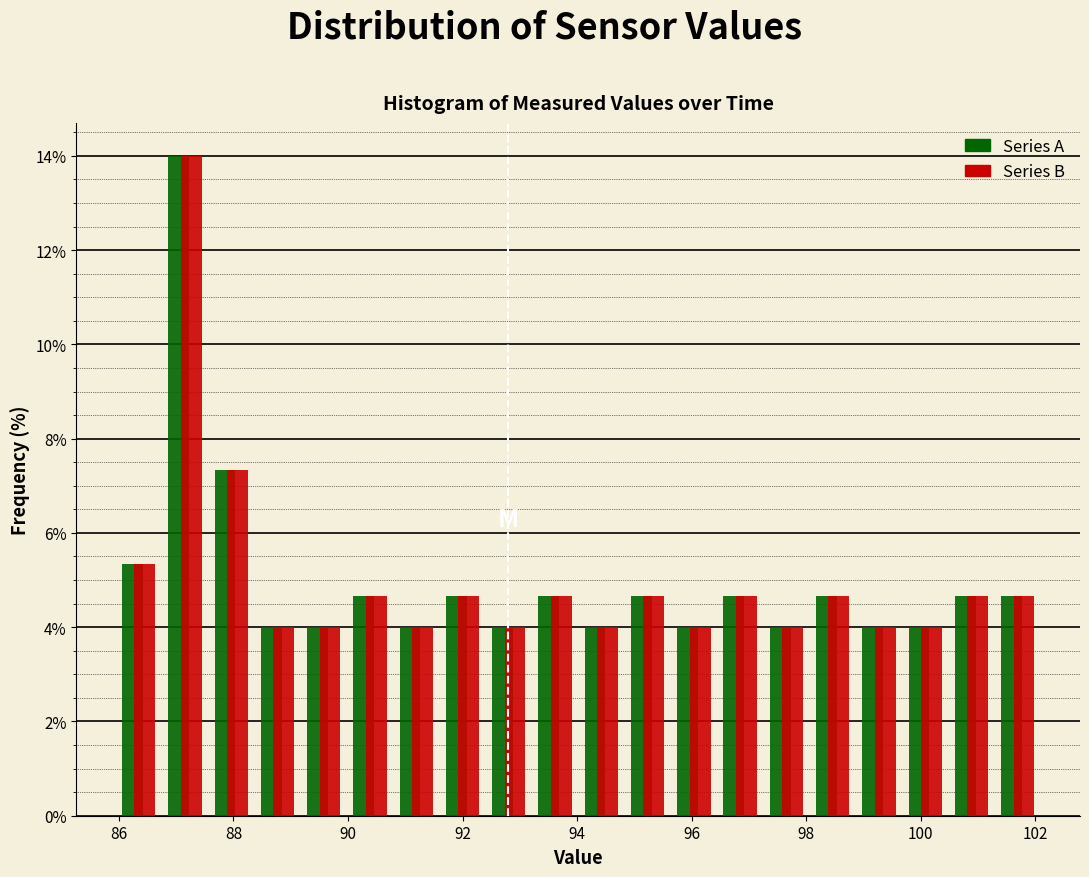

Reading left to right, list every range on the x-axis with the height of the bar of each series over it. Neither the bar edges nor the heights are printed on the chart, so give them approximately, as read against the axes.

86.0 to 86.8: Series A=5.4	Series B=5.4
86.8 to 87.6: Series A=14.0	Series B=14.0
87.6 to 88.4: Series A=7.4	Series B=7.4
88.4 to 89.2: Series A=4.0	Series B=4.0
89.2 to 90.0: Series A=4.0	Series B=4.0
90.0 to 90.8: Series A=4.6	Series B=4.6
90.8 to 91.6: Series A=4.0	Series B=4.0
91.6 to 92.4: Series A=4.6	Series B=4.6
92.4 to 93.2: Series A=4.0	Series B=4.0
93.2 to 94.0: Series A=4.6	Series B=4.6
94.0 to 94.8: Series A=4.0	Series B=4.0
94.8 to 95.6: Series A=4.6	Series B=4.6
95.6 to 96.4: Series A=4.0	Series B=4.0
96.4 to 97.2: Series A=4.6	Series B=4.6
97.2 to 98.0: Series A=4.0	Series B=4.0
98.0 to 98.8: Series A=4.6	Series B=4.6
98.8 to 99.6: Series A=4.0	Series B=4.0
99.6 to 100.4: Series A=4.0	Series B=4.0
100.4 to 101.2: Series A=4.6	Series B=4.6
101.2 to 102.2: Series A=4.6	Series B=4.6